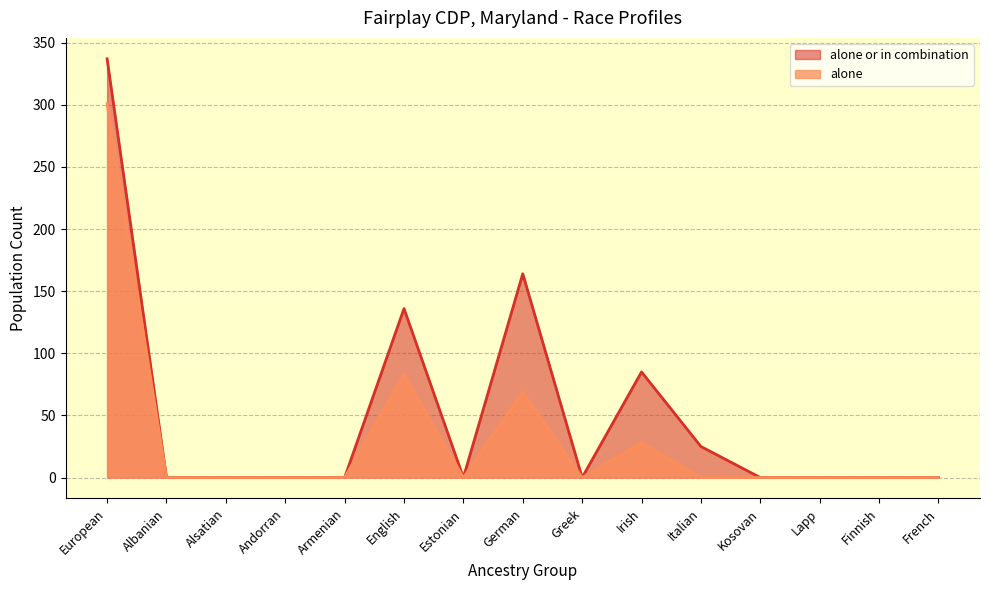

What is the label of the 14th point from the left?

Finnish